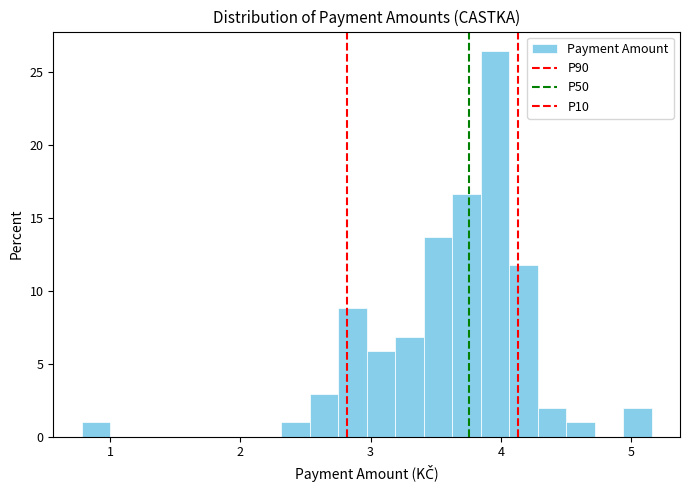

Around what value on the x-axis is the tallest bar? Give the approximate position of its centre, as read against the axis.

4.0